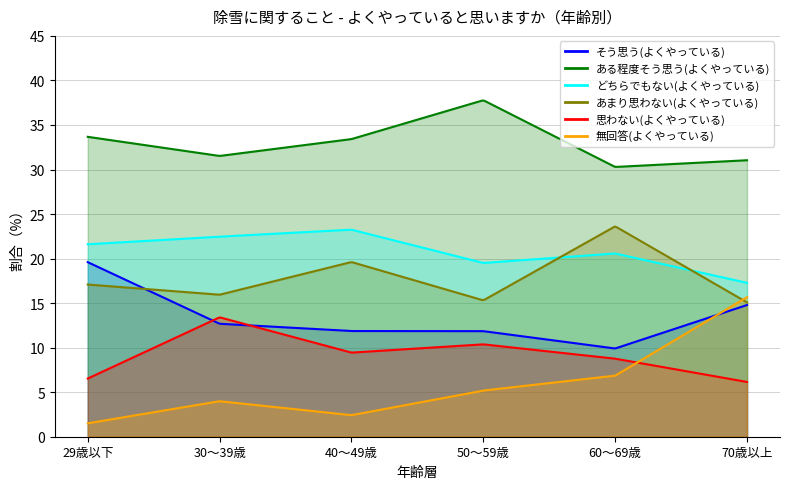

At which category does 無回答(よくやっている) reach its first local valley?

40～49歳